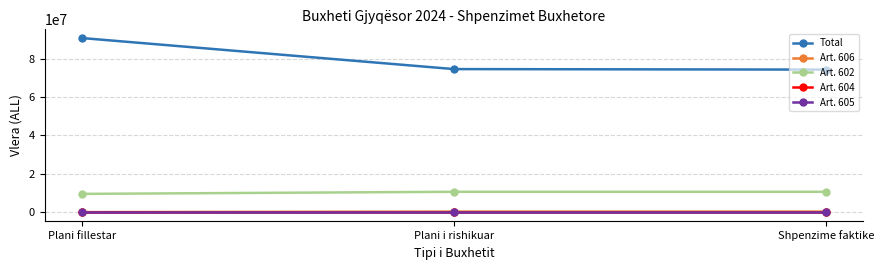

Does the chart have visible grid lines?

Yes